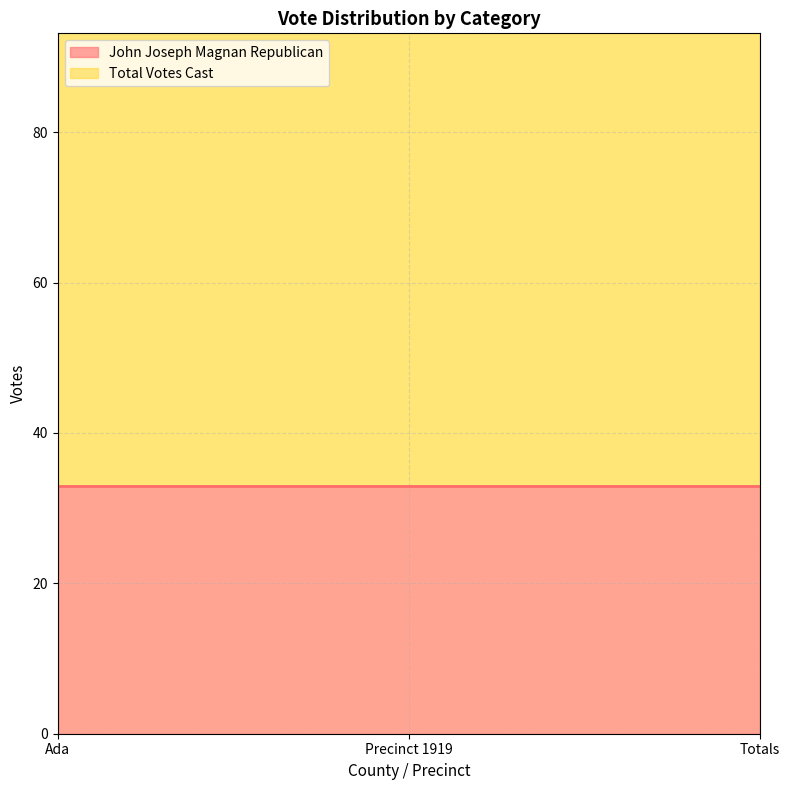

What are all the series names shown in the legend?

John Joseph Magnan Republican, Total Votes Cast